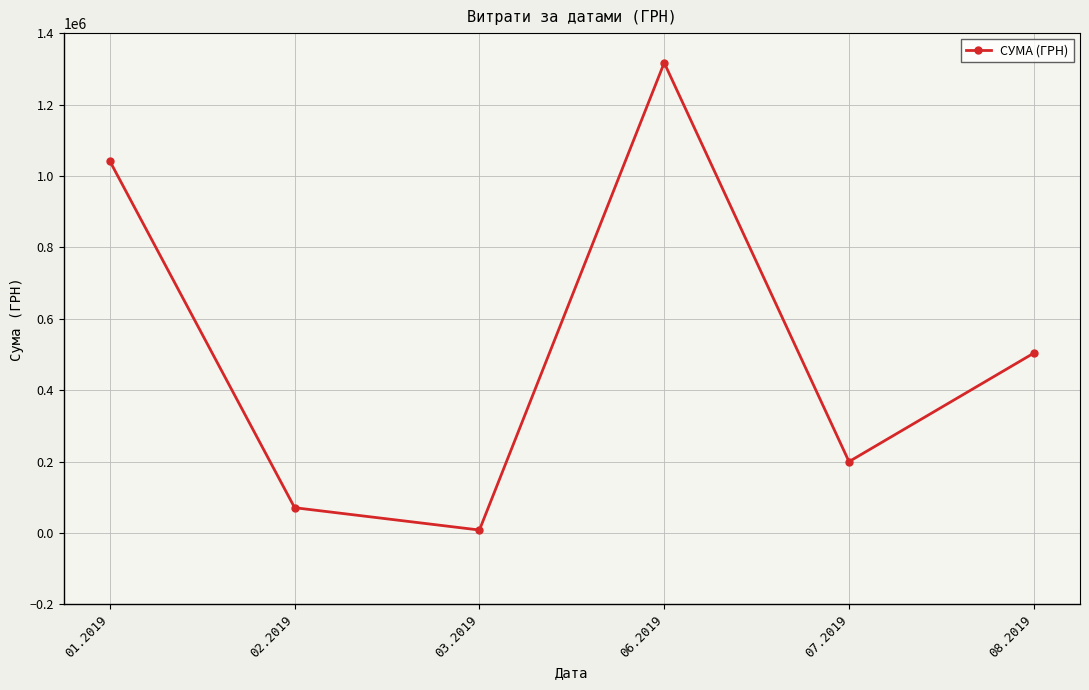

Between 01.2019 and 02.2019, which is larger?

01.2019